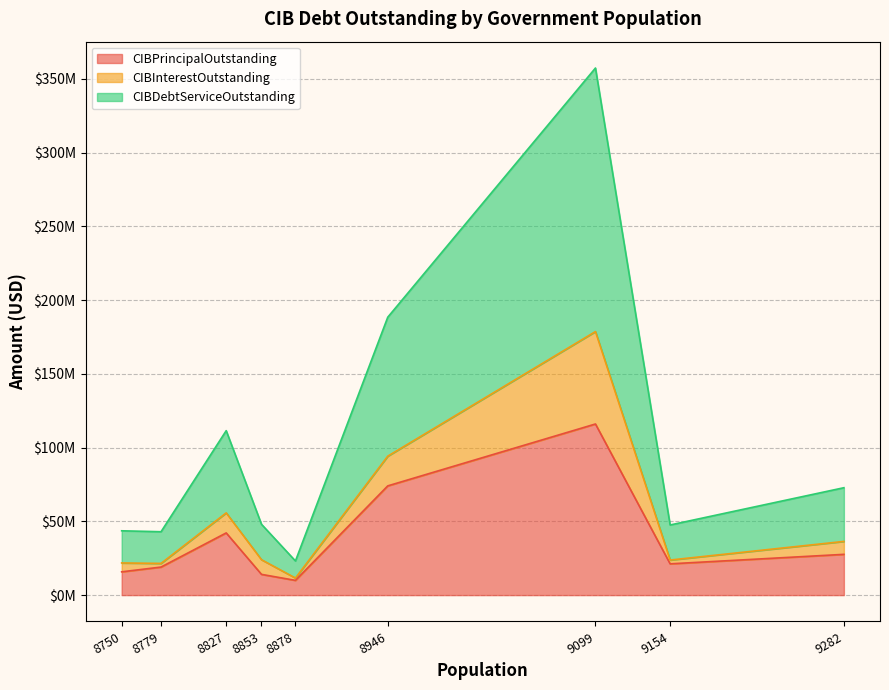

How many data points does each series have?

9